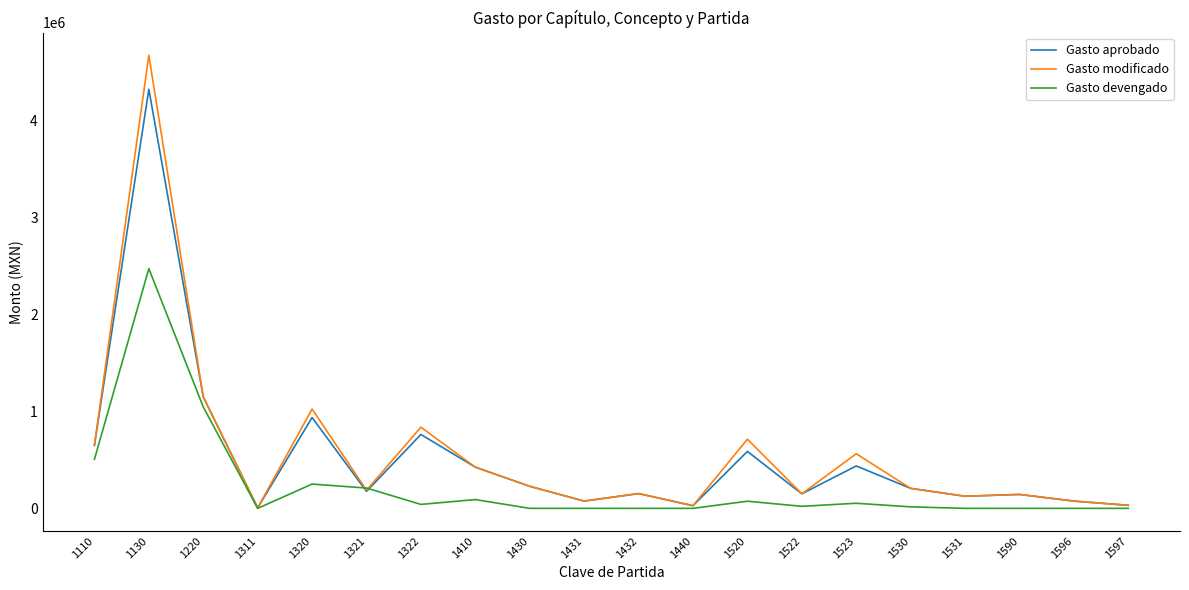

What is the maximum value shown in the chart?

4675000